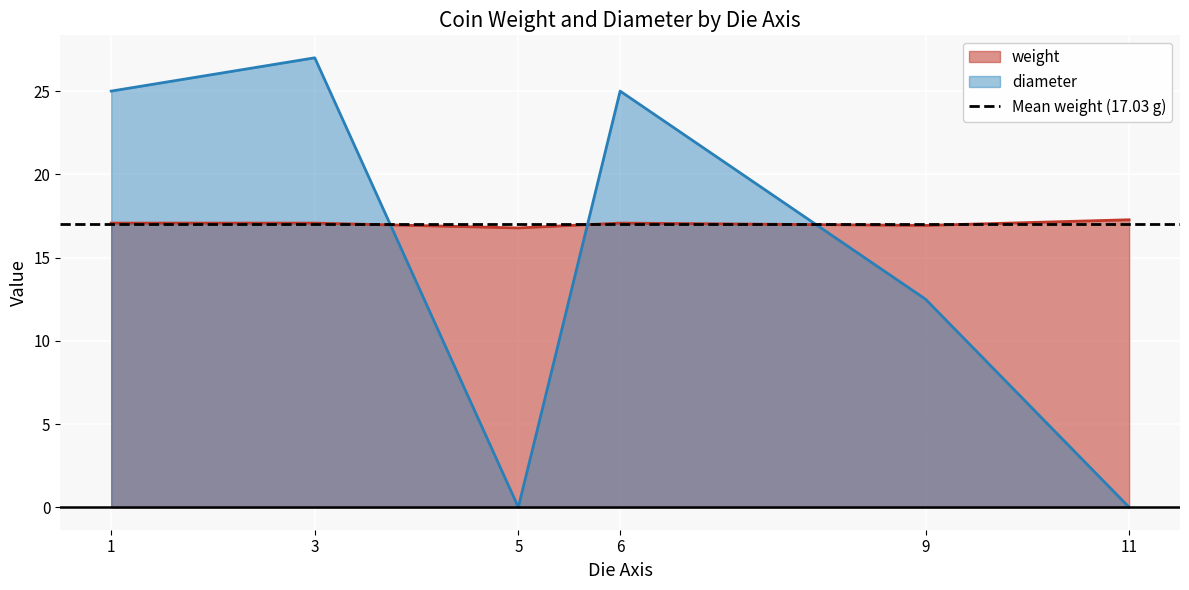

What is the highest value of the weight series?

17.3